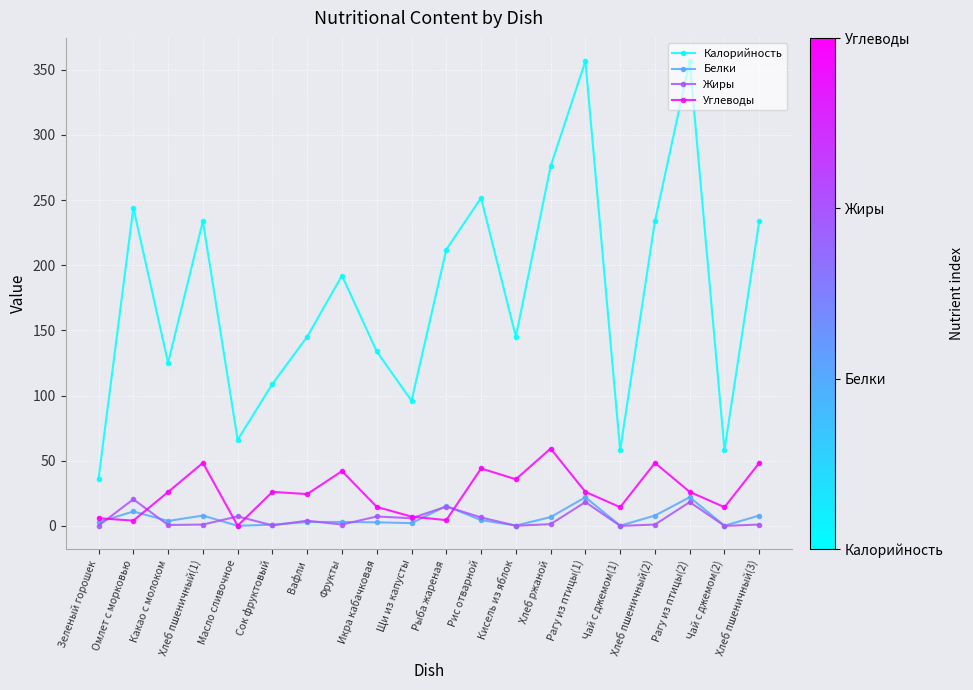

The Калорийность series shows 36.2 at Зеленый горошек. True or false?

True